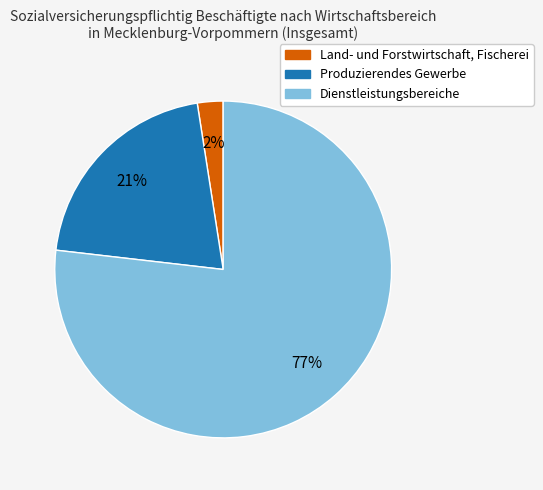

To the nearest percent, what is the average slice percentage?

33%